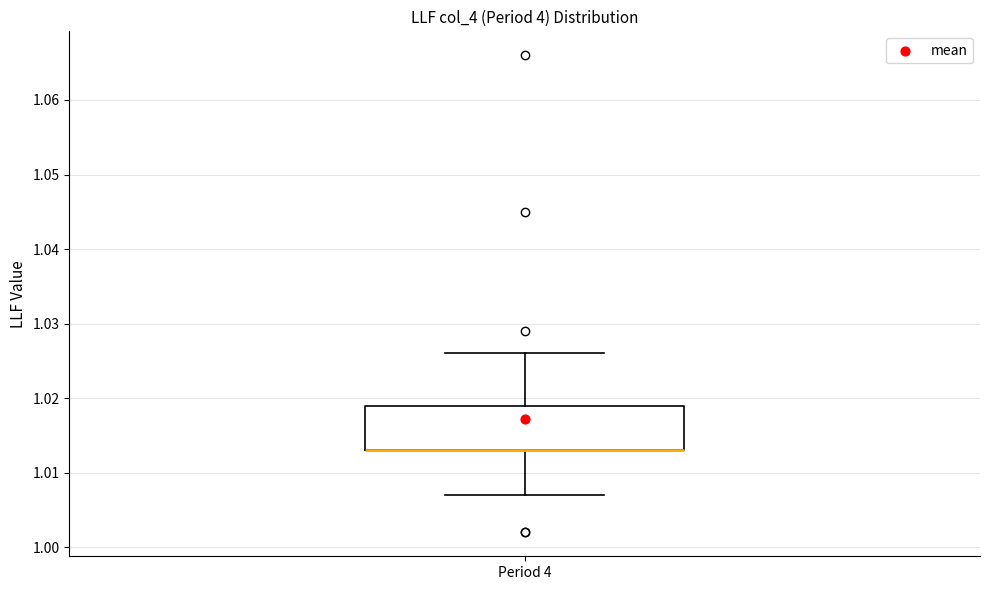

Where does the lower whisker of the box for Period 4 end on the y-axis? The values are not printed on the chart, so give them approximately, as read against the axis.

1.007